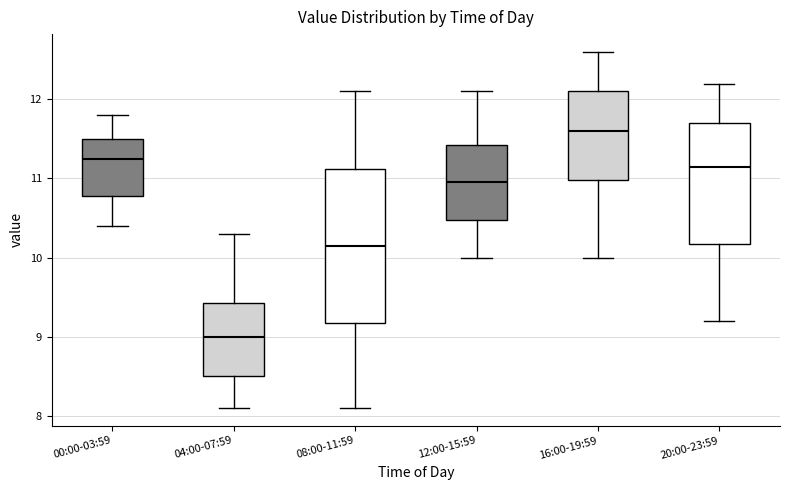

Where is the upper edge of the box for 04:00-07:59 on the y-axis? The values are not printed on the chart, so give them approximately, as read against the axis.

9.4